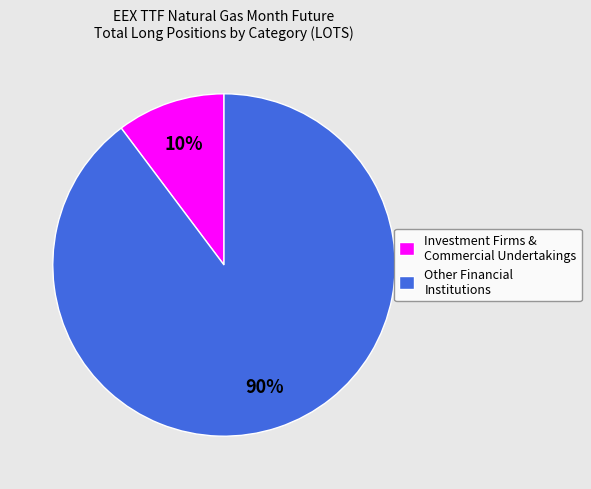

Is the sum of Investment Firms & Commercial Undertakings and Other Financial Institutions greater than half?

Yes